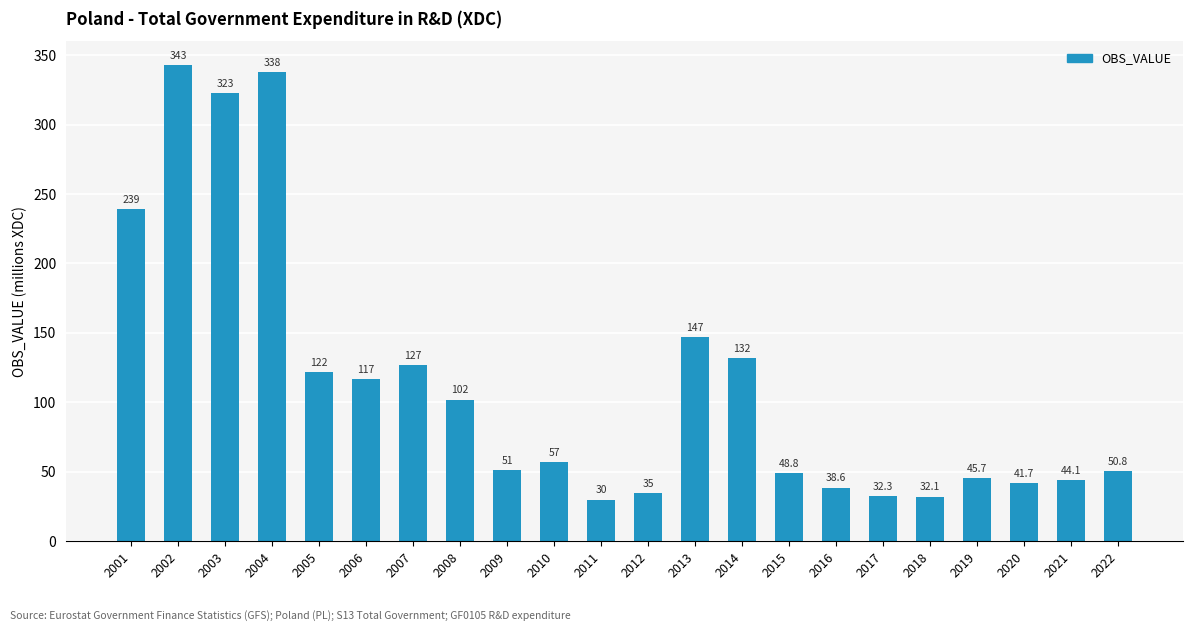

What is the approximate value at 2022?

50.8